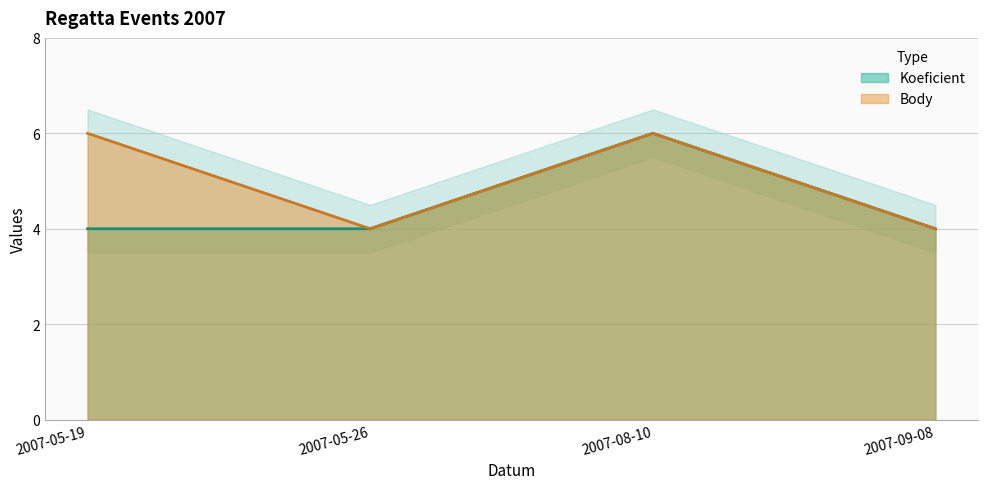

Is it true that Body equals 4 at 2007-09-08?

True